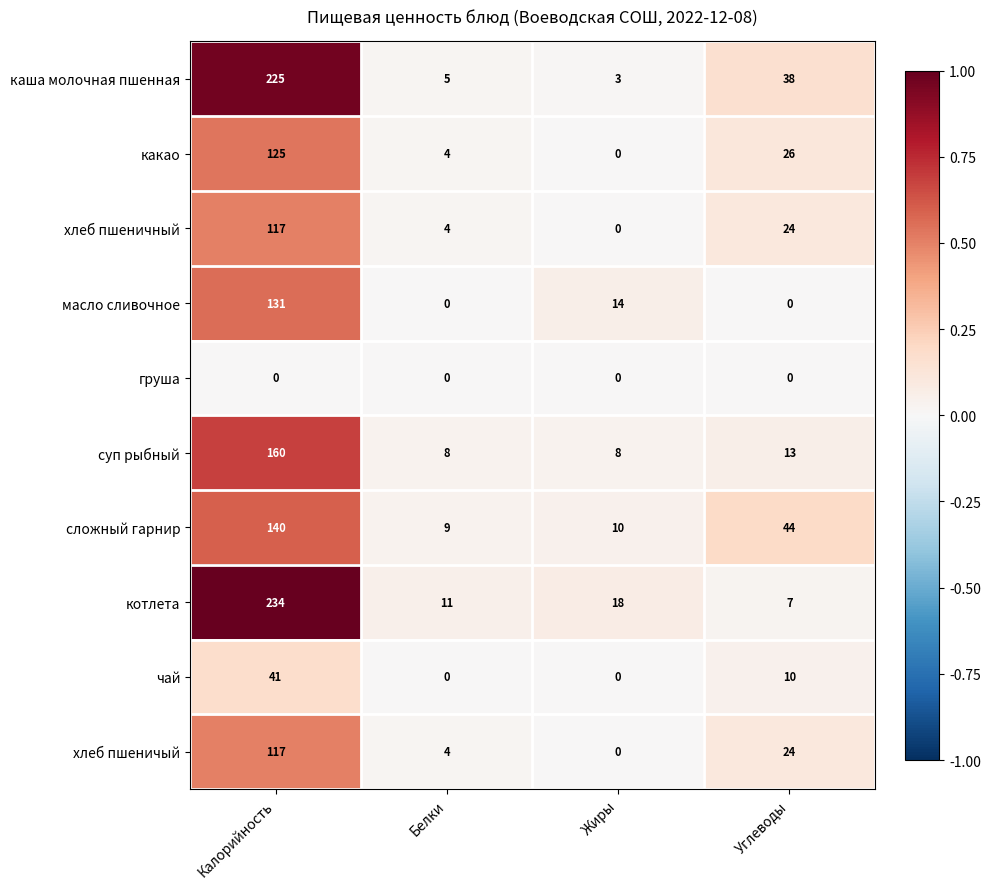

What value does the суп рыбный series have at Жиры?

8